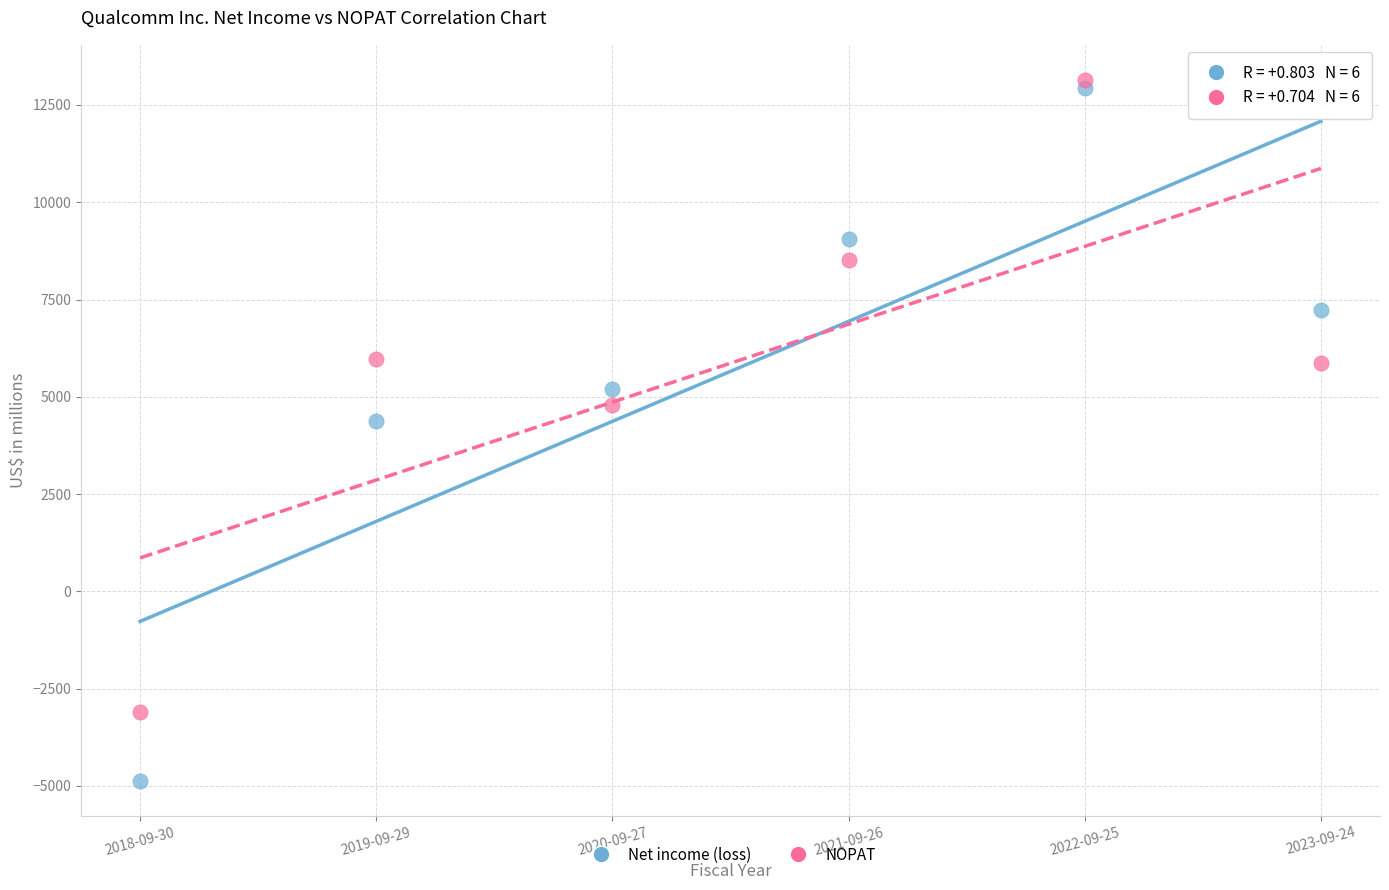

Which series contains the lowest Y value?

Net income (loss)